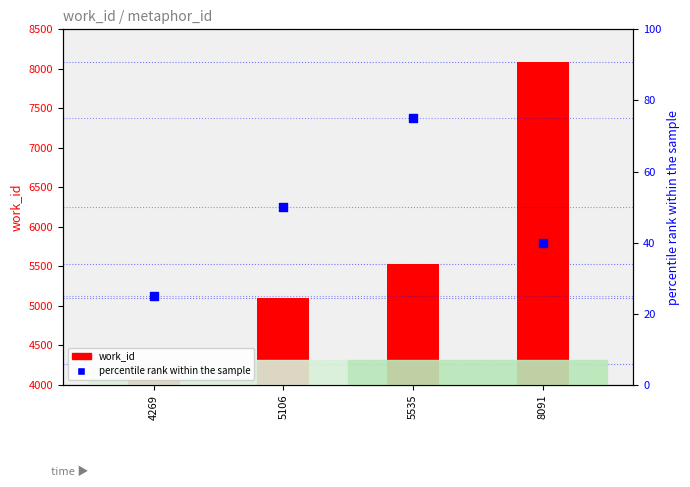

What is the change in value from 5106 to 8091?

-10